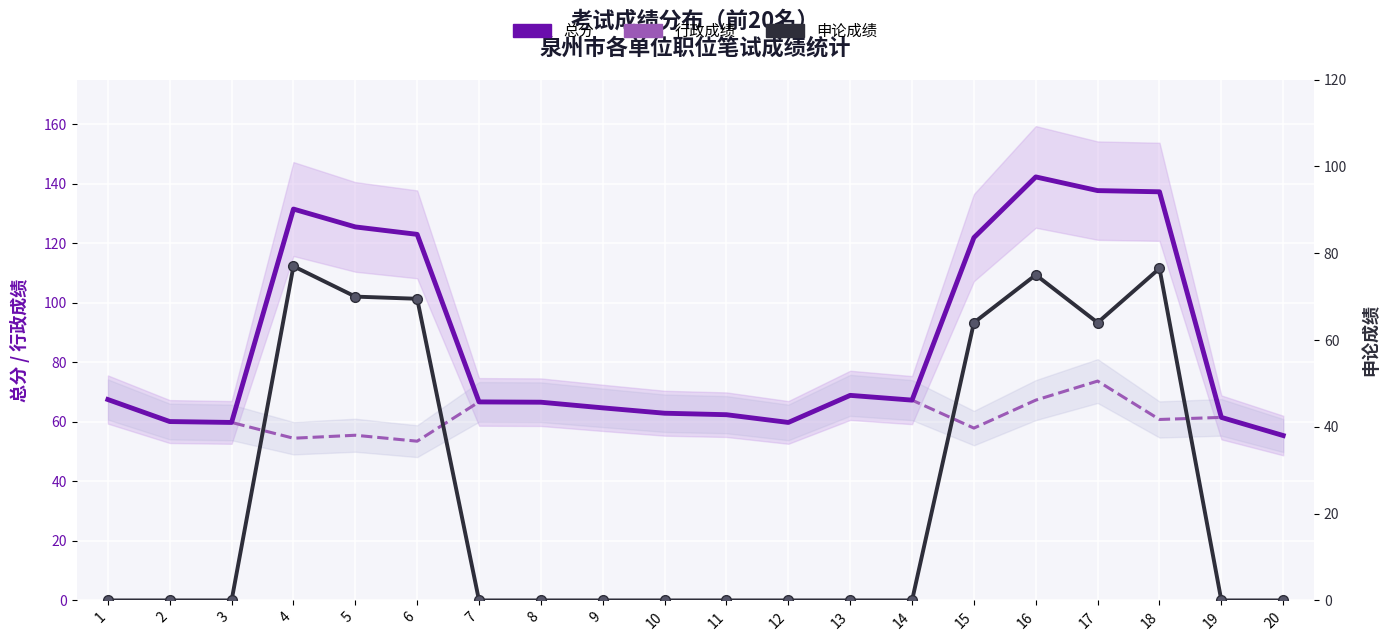

Rank the categories by 申论成绩 value from lowest to highest.

1, 2, 3, 7, 8, 9, 10, 11, 12, 13, 14, 19, 20, 15, 17, 6, 5, 16, 18, 4